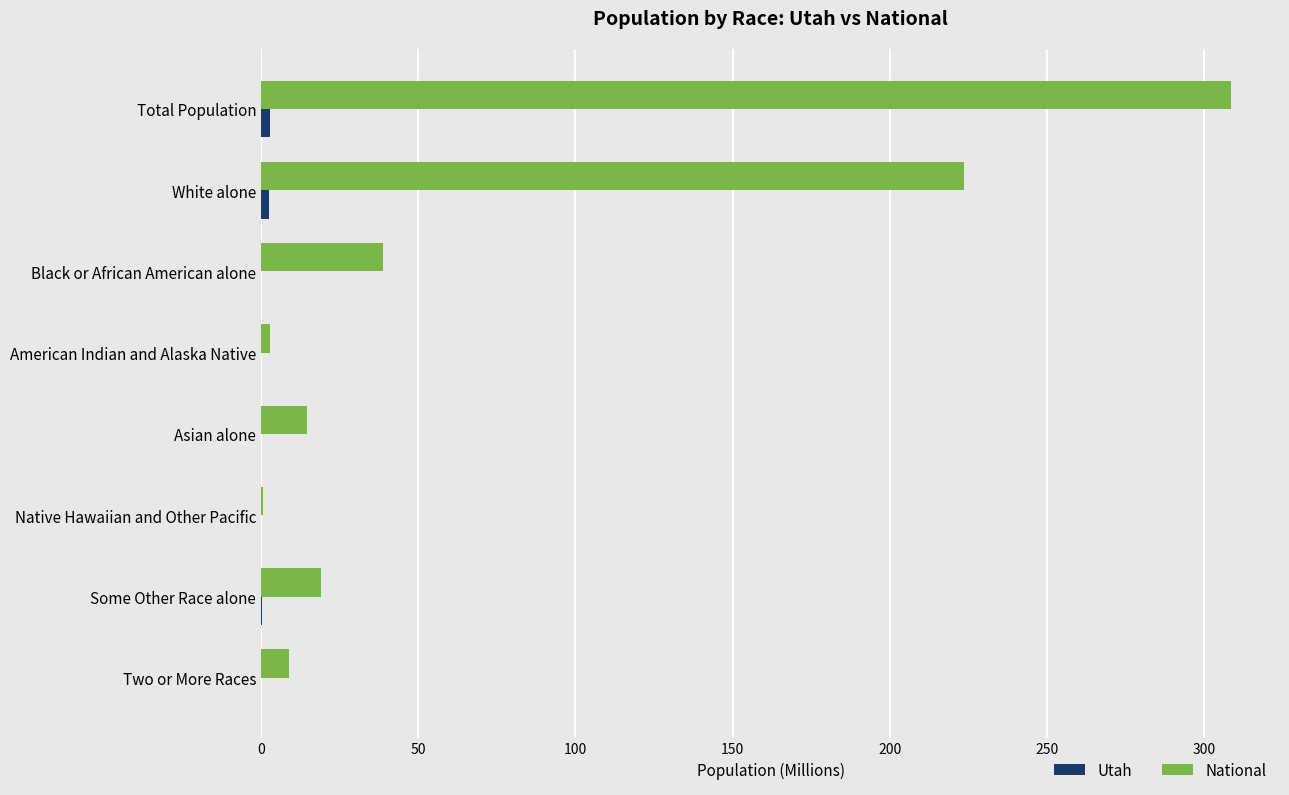

At which category is the sum across all series the highest?

Total Population